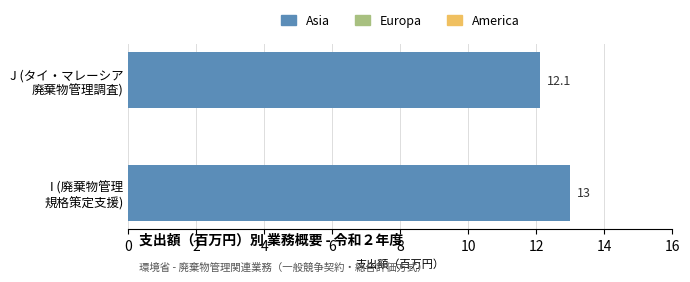

What is the smallest value displayed?

12.1